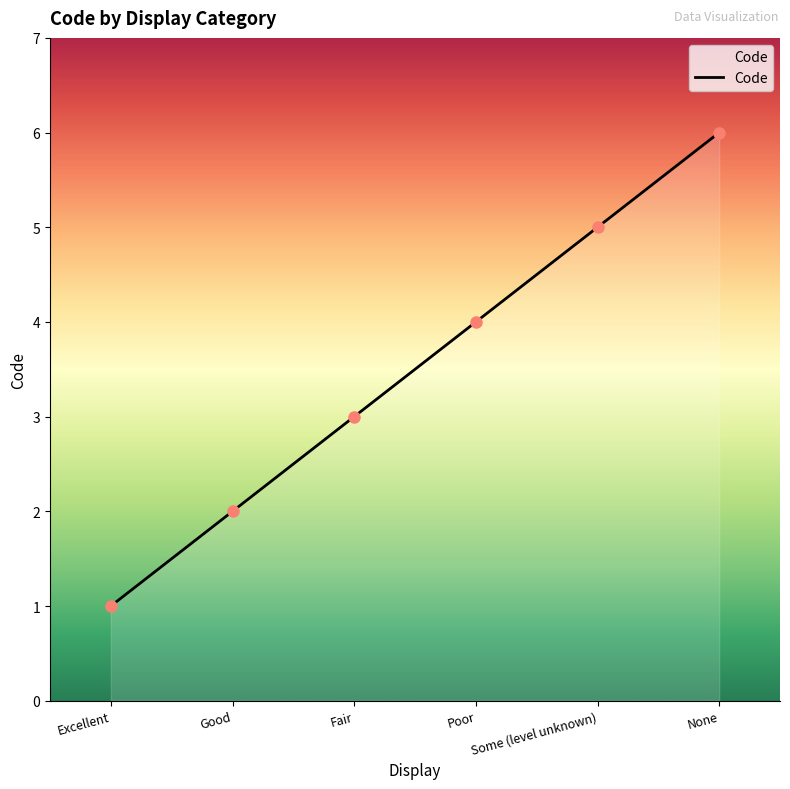

How many values are between 2 and 5?

4